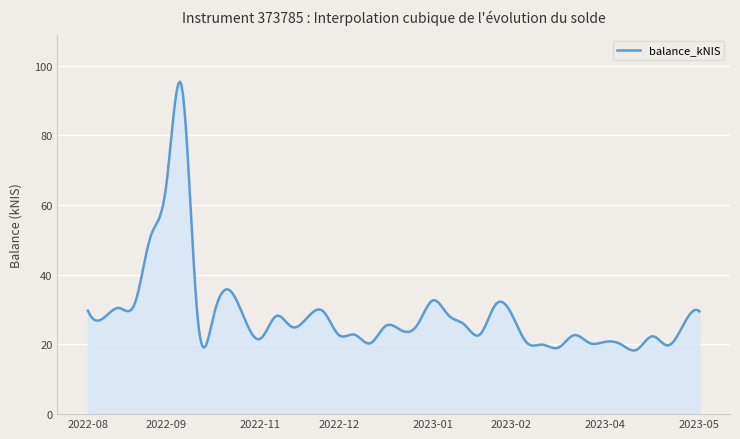

What is the maximum value shown in the chart?

95.5